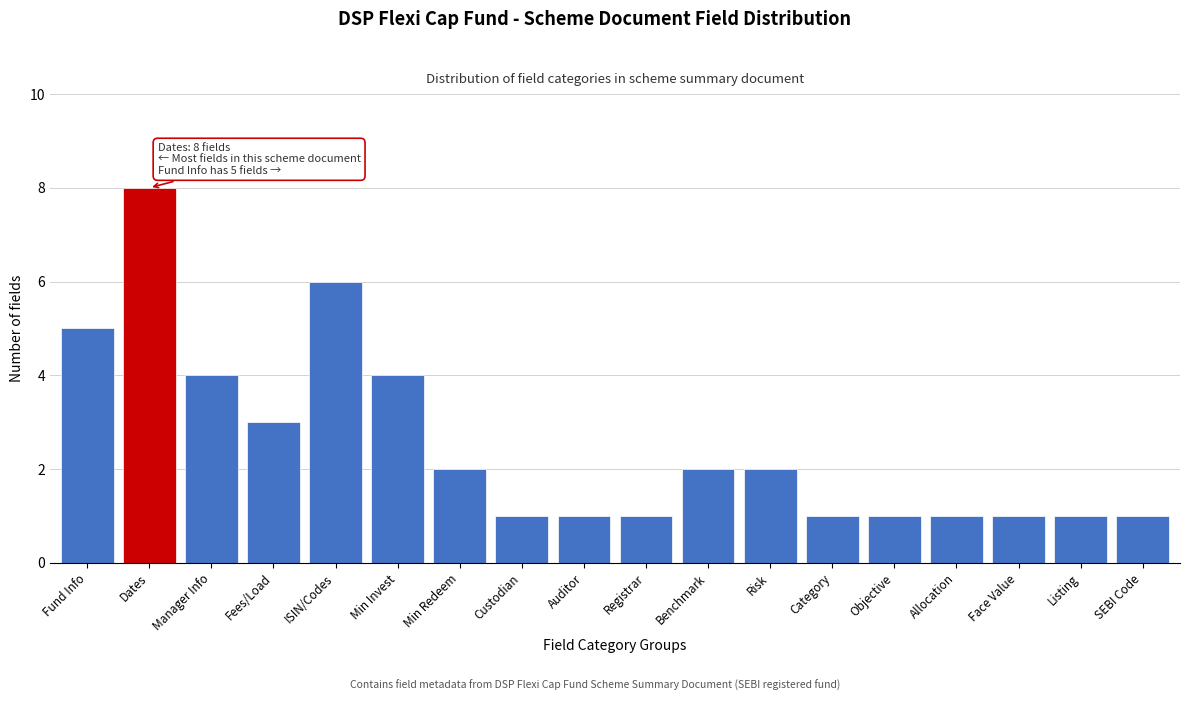

Reading left to right, what are all the values shown in this chart?

5	8	4	3	6	4	2	1	1	1	2	2	1	1	1	1	1	1